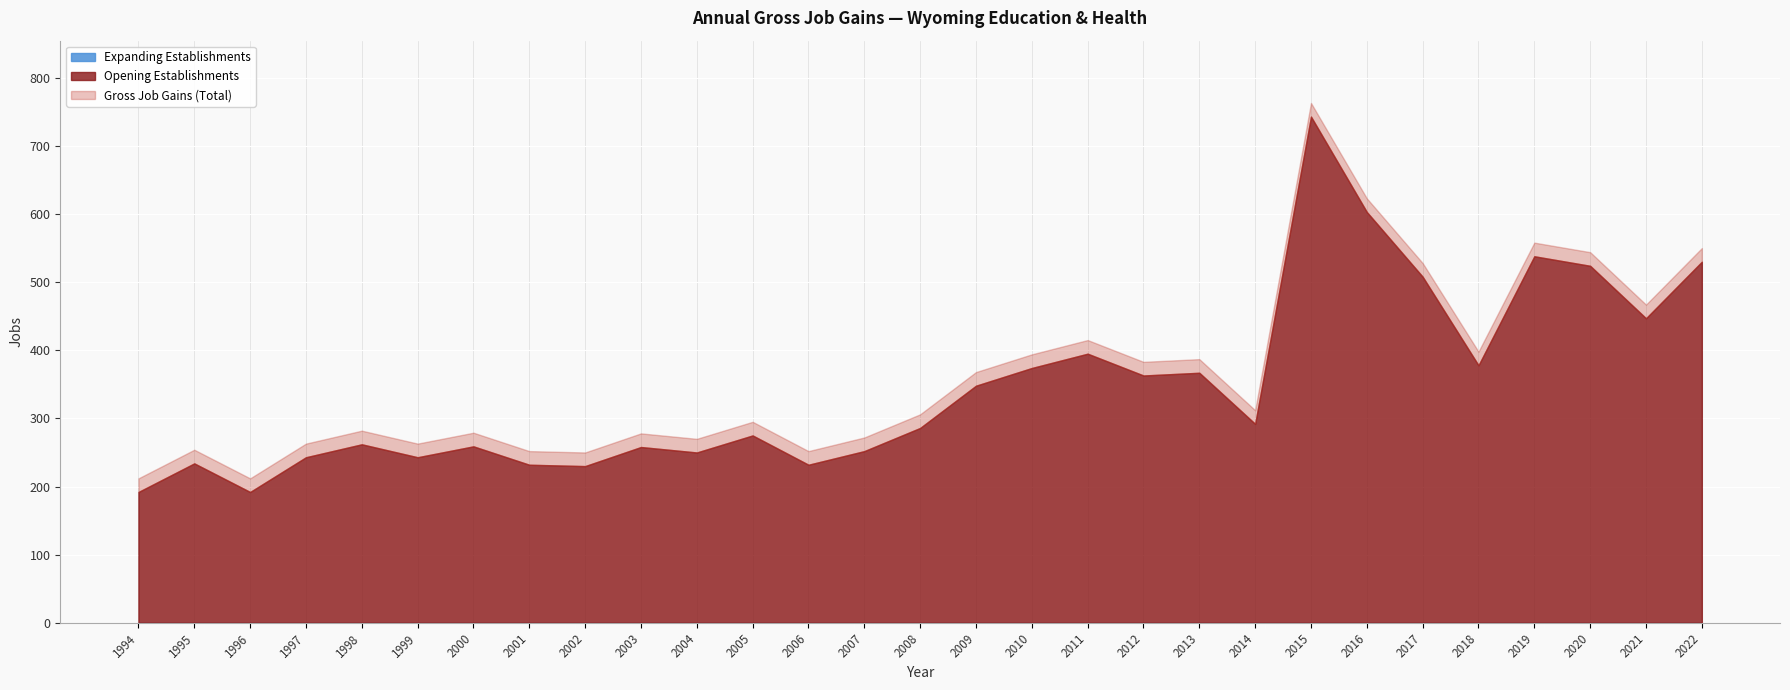

At which label does Opening Establishments first exceed 286?

2009